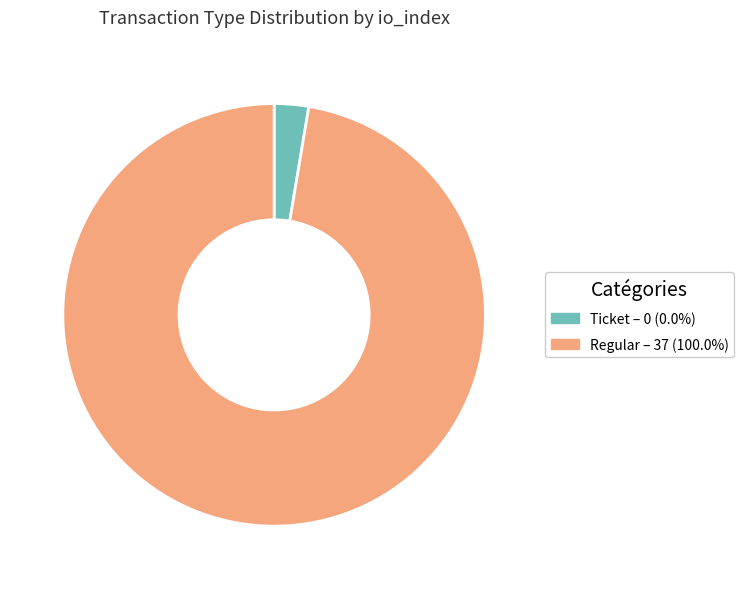

Which has a higher value, Ticket or Regular?

Regular